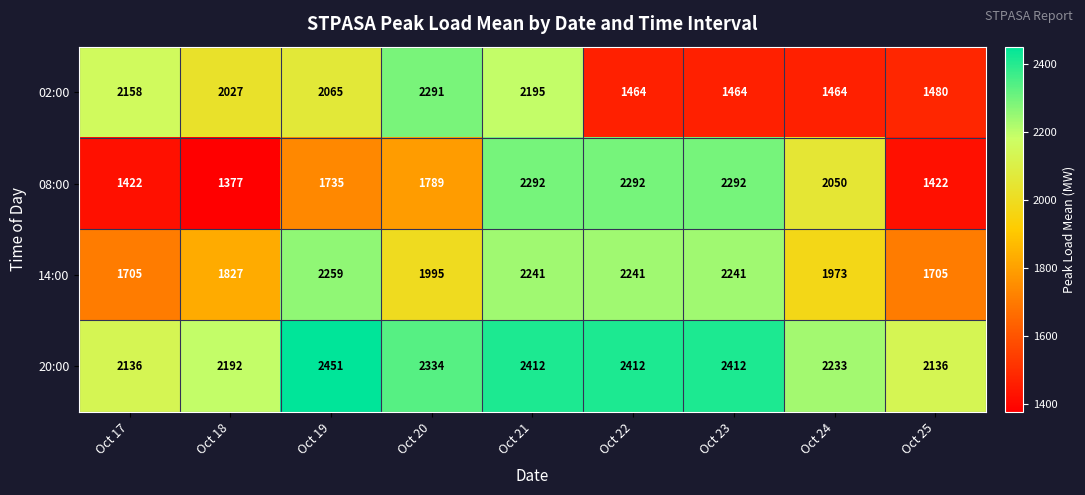

Where is 02:00 nearest to the value 1877?

Oct 18